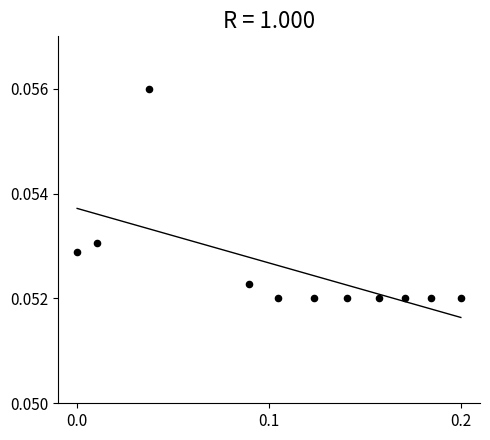

Count the number of points in this scatter plot.

11